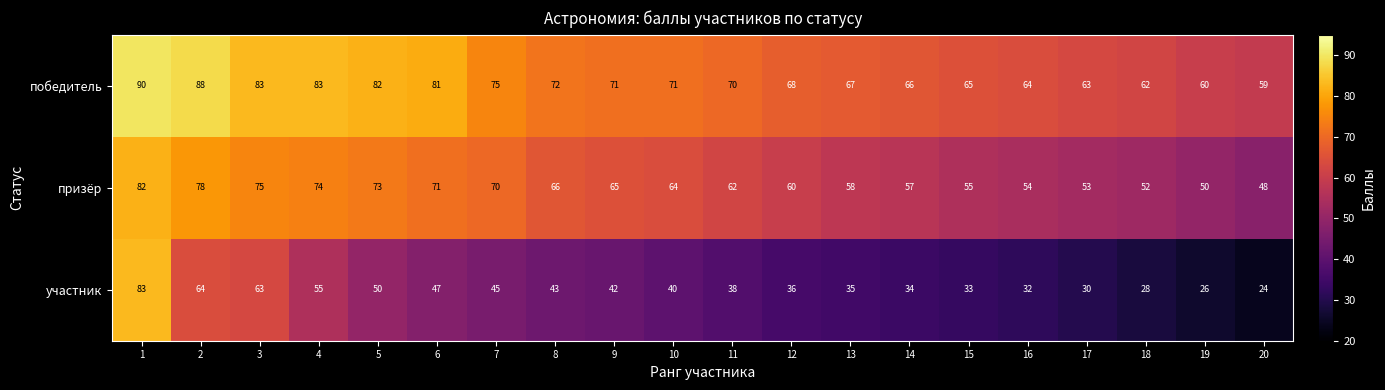

How many distinct data groups are displayed?

3